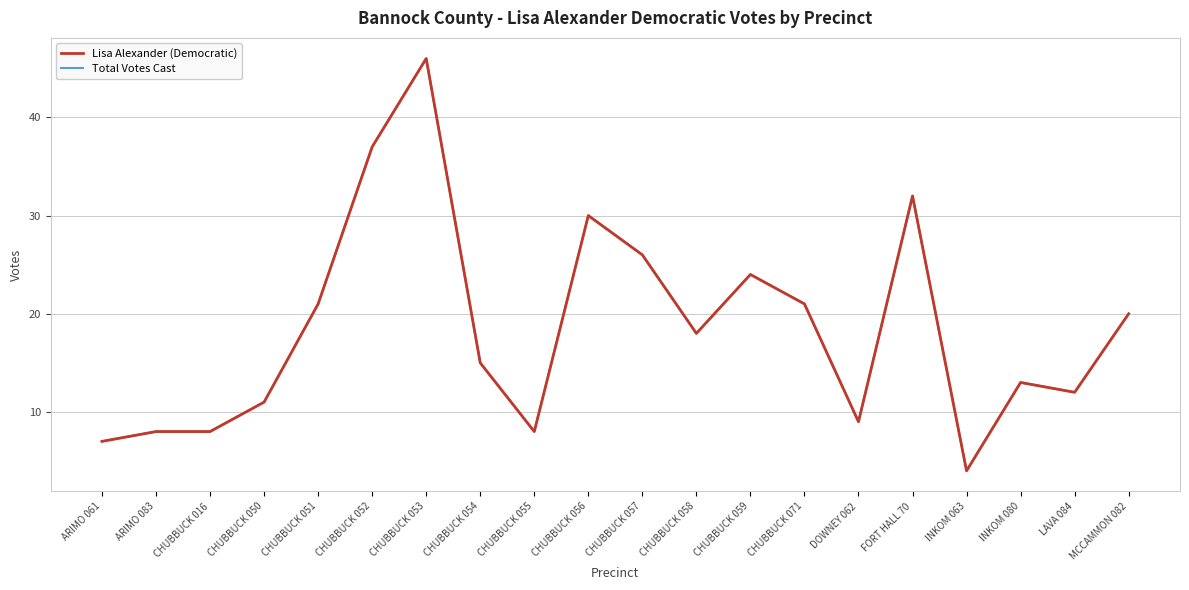

At which label is Total Votes Cast closest to 25?

CHUBBUCK 057